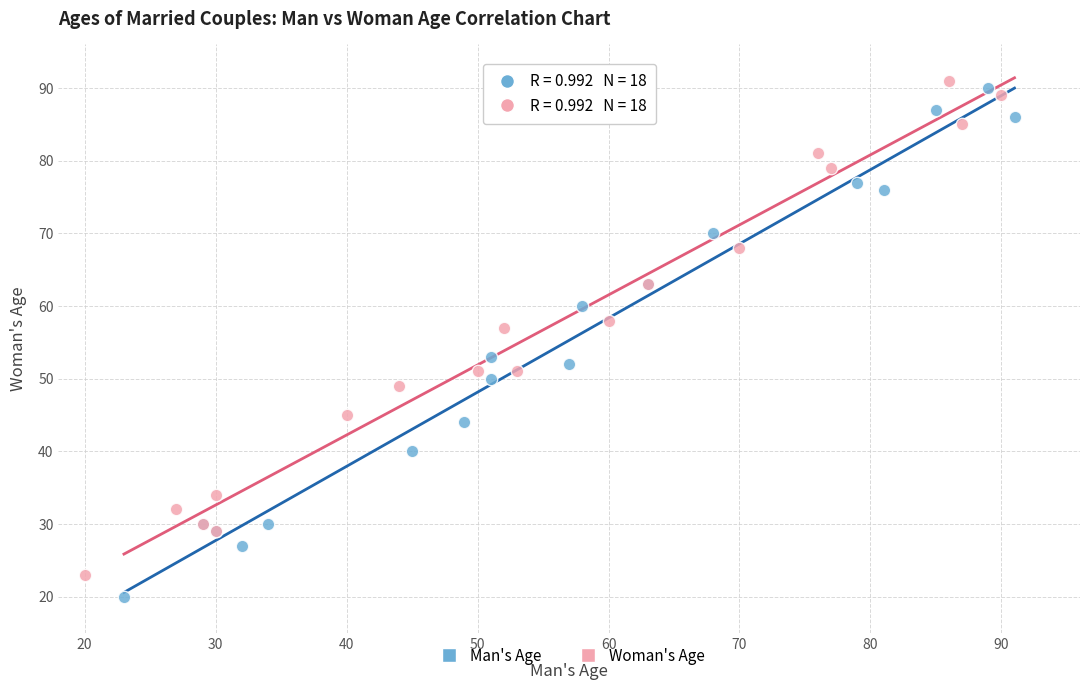

What are all the series names shown in the legend?

Man's Age, Woman's Age